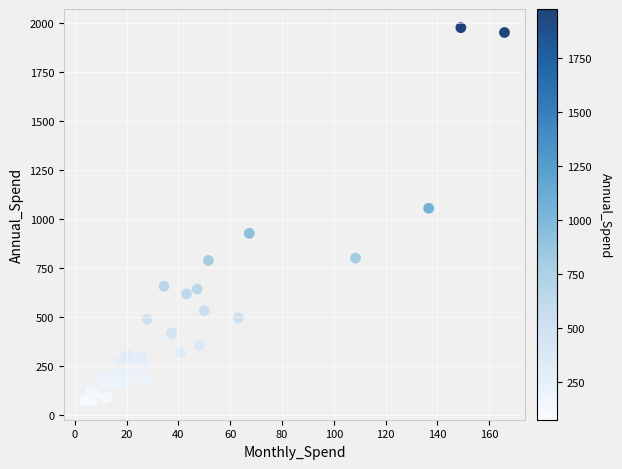

What Y value in the scatter plot is closest to 1024?

1055.6